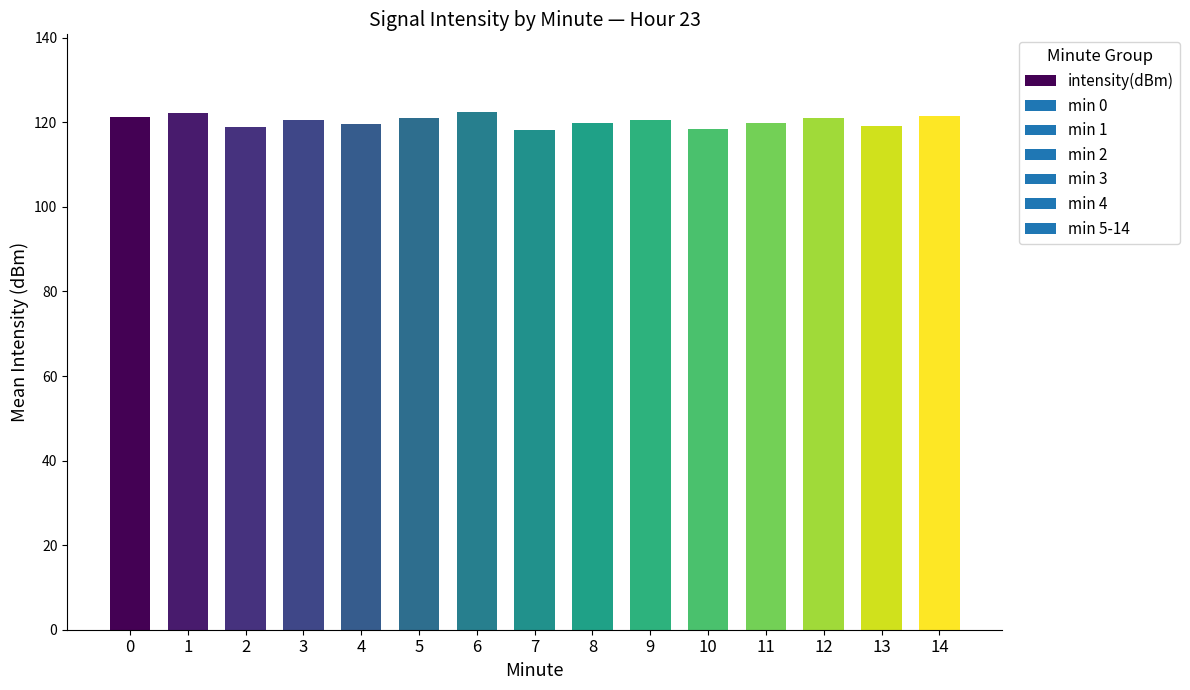

Between 14 and 10, which is larger?

14